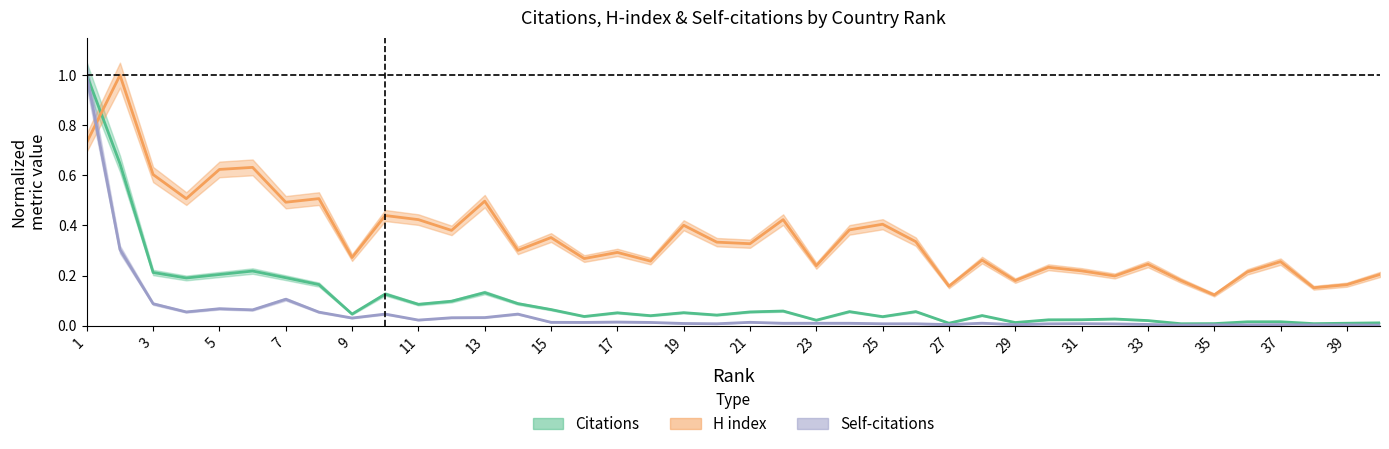

The value of H index at 17 is 0.3. True or false?

True